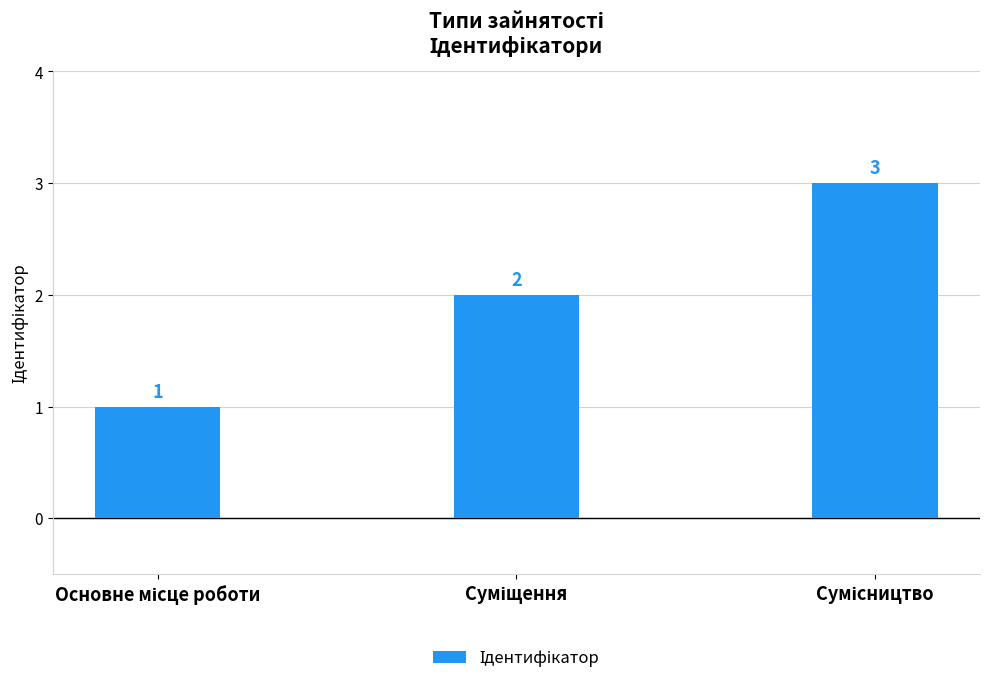

What is the value of the 2nd bar from the left?

2